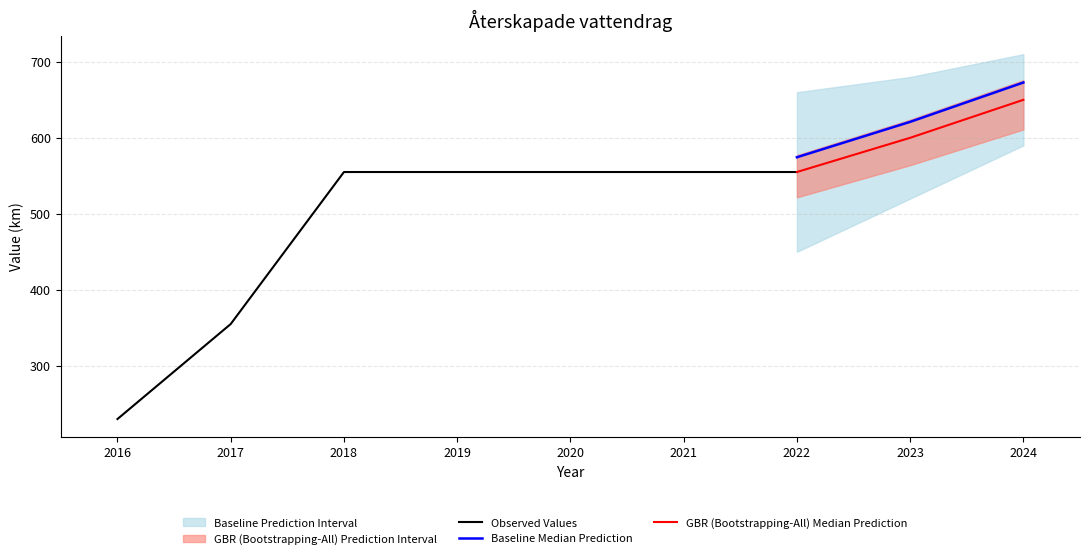

True or false: the data shows 600 at 2023.

True